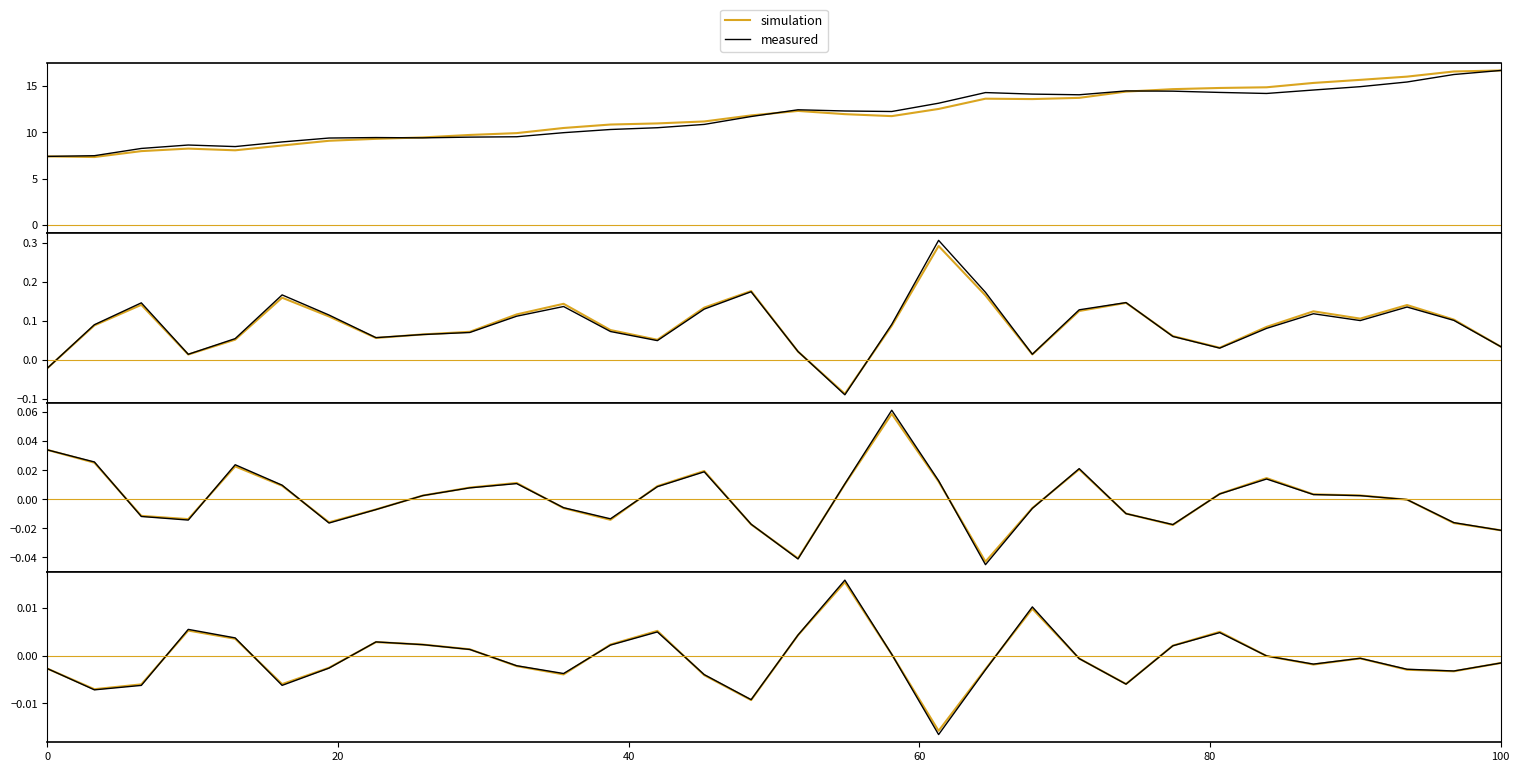

Is this an area chart (filled region under the line)?

No